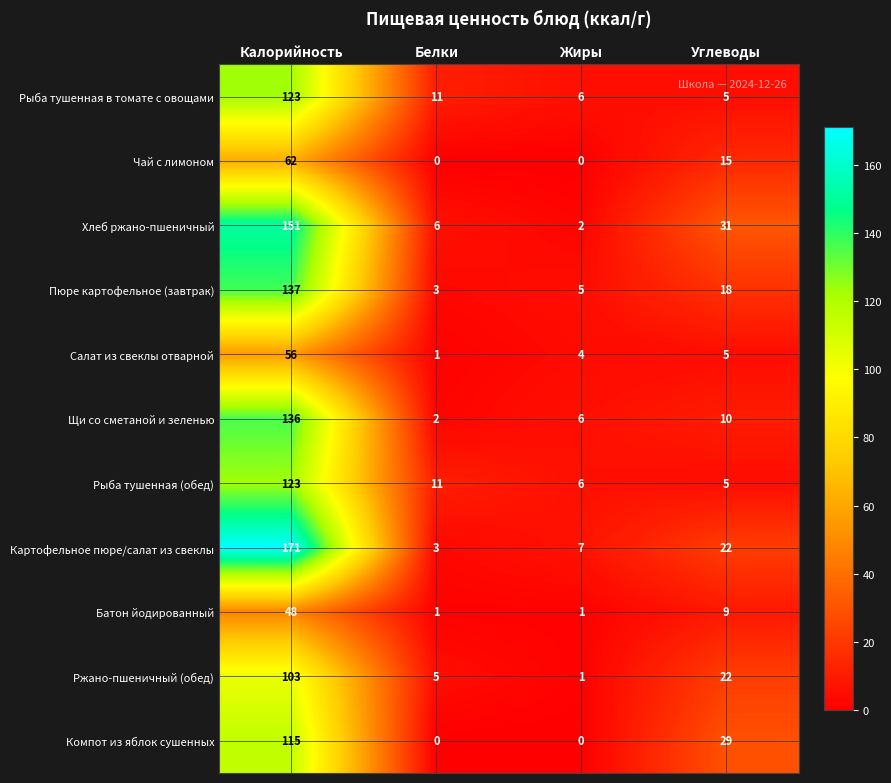

Rank the categories by Картофельное пюре/салат из свеклы value from lowest to highest.

Белки, Жиры, Углеводы, Калорийность